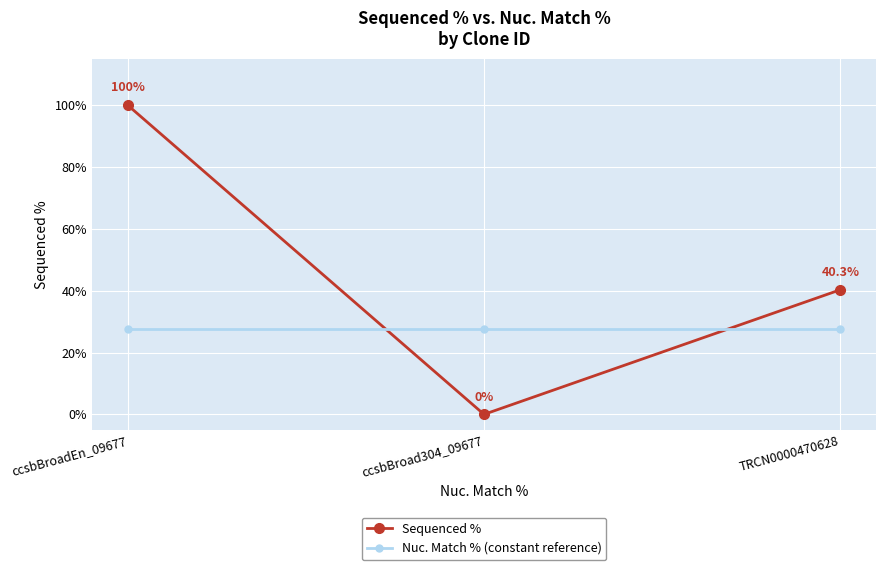

What is the label of the 1st point from the left?

ccsbBroadEn_09677